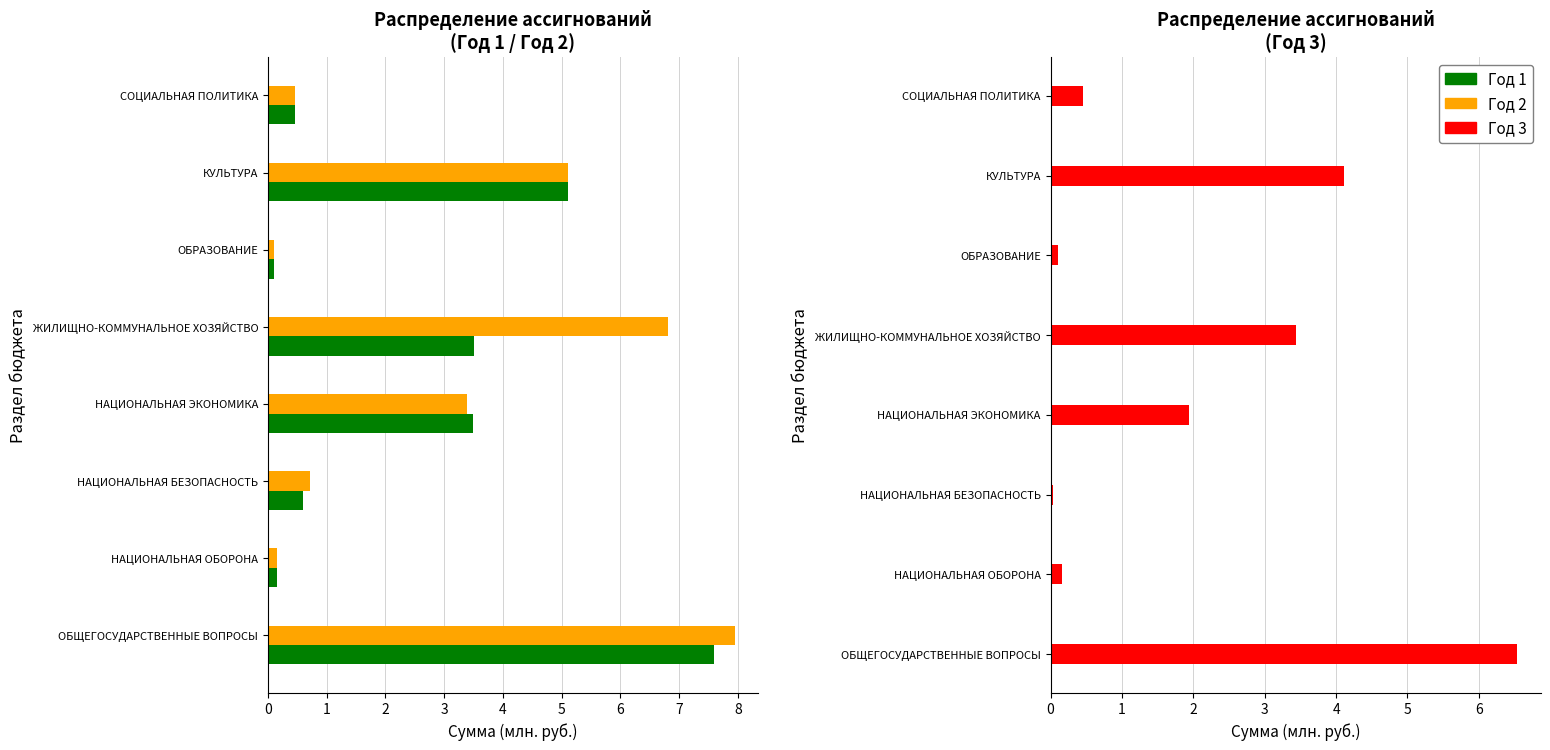

Does the chart contain stacked bars?

No